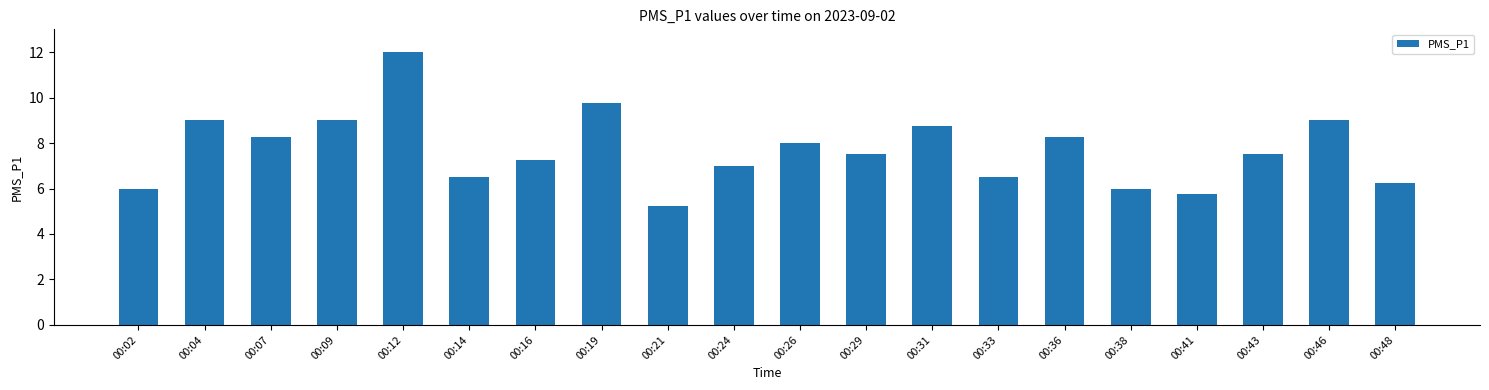

What is the approximate value at 00:43?

7.5